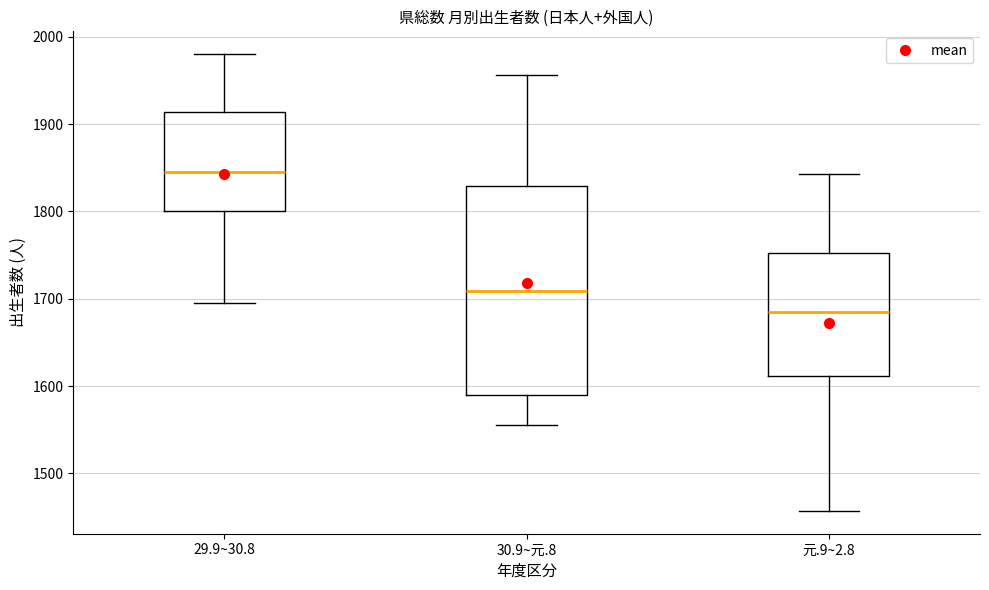

Reading left to right, transcribe this box plot: for each box, give where its median line is, the range the box spans, and where its two whiskers end, as read against the y-axis. The values are not printed on the chart, so give them approximately, as read against the axis.

29.9~30.8: median 1850, box 1800 to 1910, whiskers 1700 to 1980
30.9~元.8: median 1710, box 1590 to 1830, whiskers 1560 to 1960
元.9~2.8: median 1680, box 1610 to 1750, whiskers 1460 to 1840